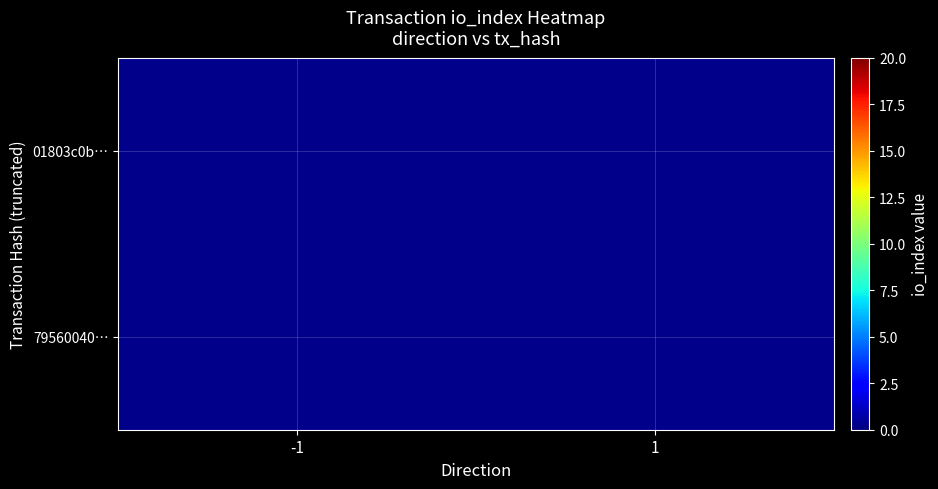

Is the value of 01803c0b… at 1 greater than the value of 79560040… at 1?

No